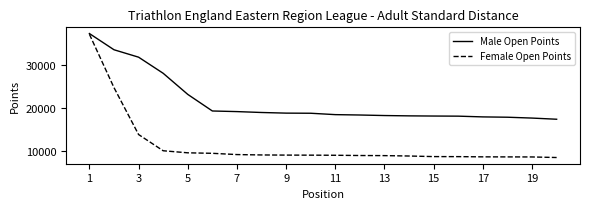

List the series in order of their overall mean, highest first.

Male Open Points, Female Open Points